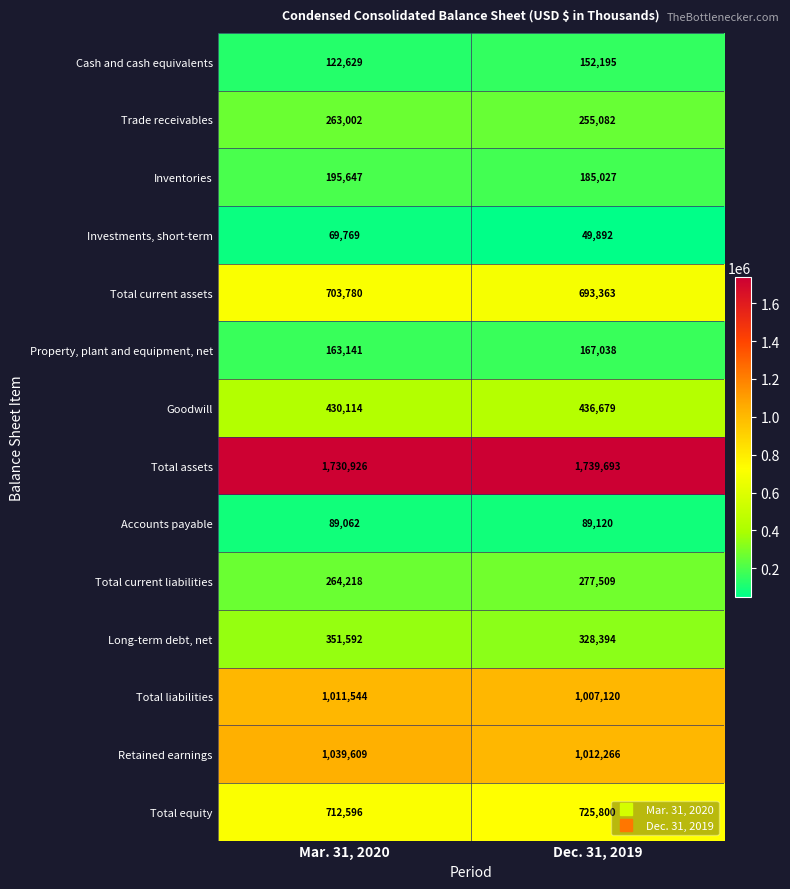

What is the difference between the maximum and minimum values in the Total current assets series?

10417